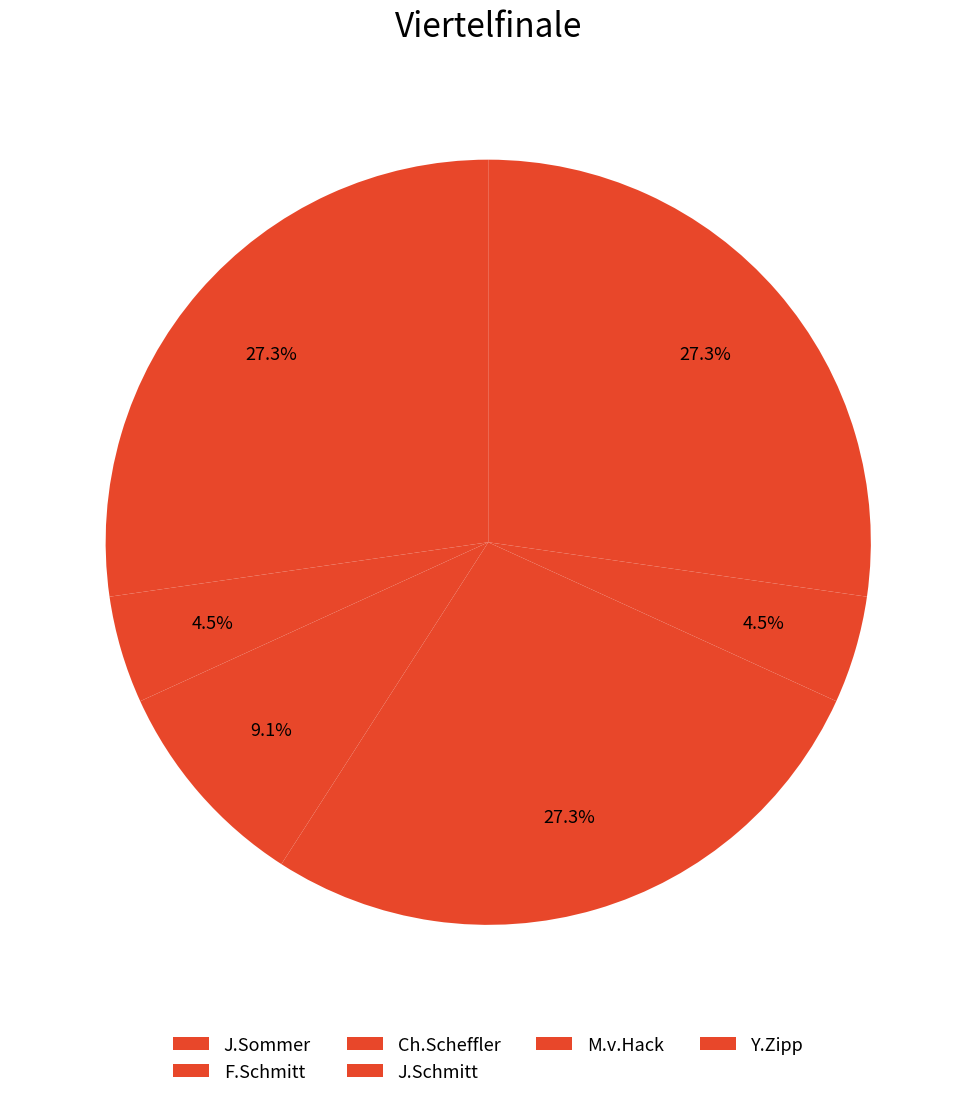

What percentage is the Ch.Scheffler slice, to the nearest percent?

9%